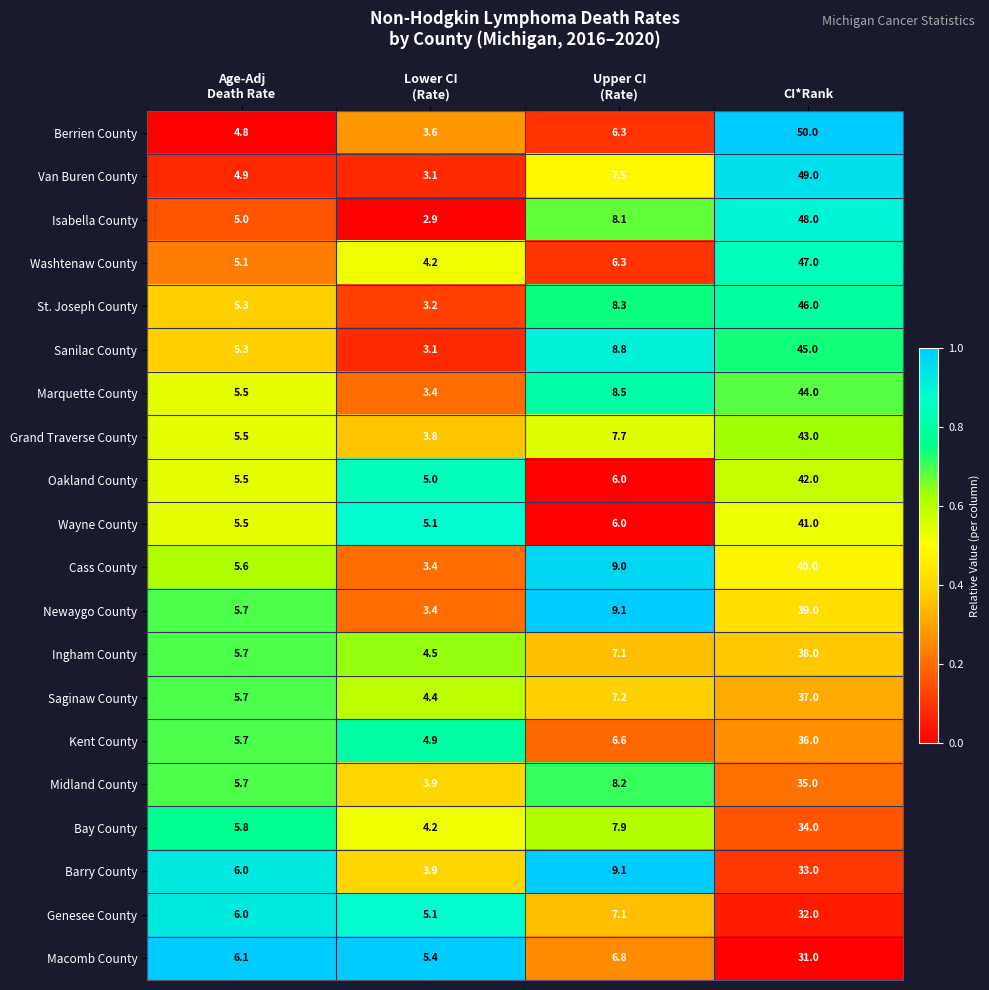

Which series has the largest total across all categories?

Berrien County